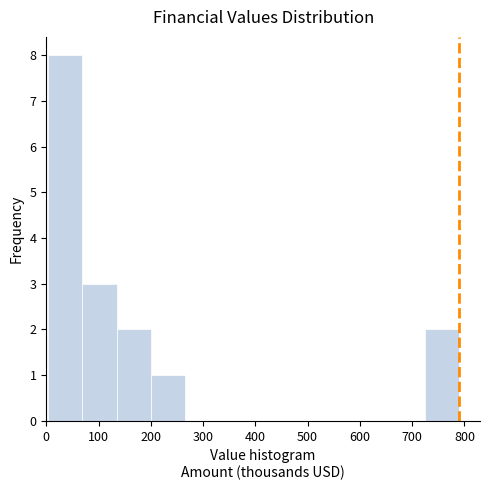

How tall is the bar that spans 720 to 790 on the x-axis? Neither the bar edges nor the heights are printed on the chart, so give them approximately, as read against the axes.

2